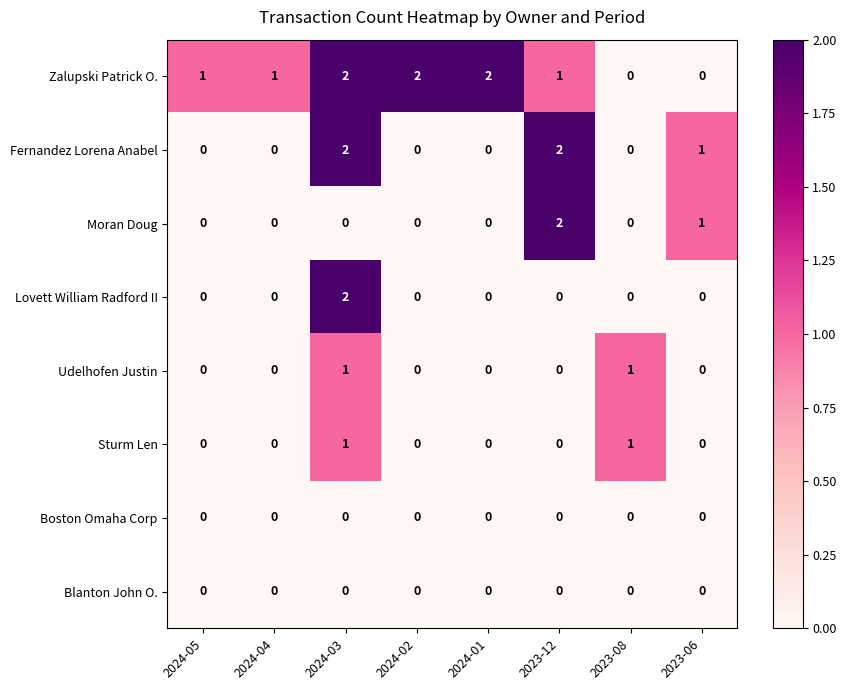

True or false: Blanton John O. has a value of 0 at 2024-02.

True